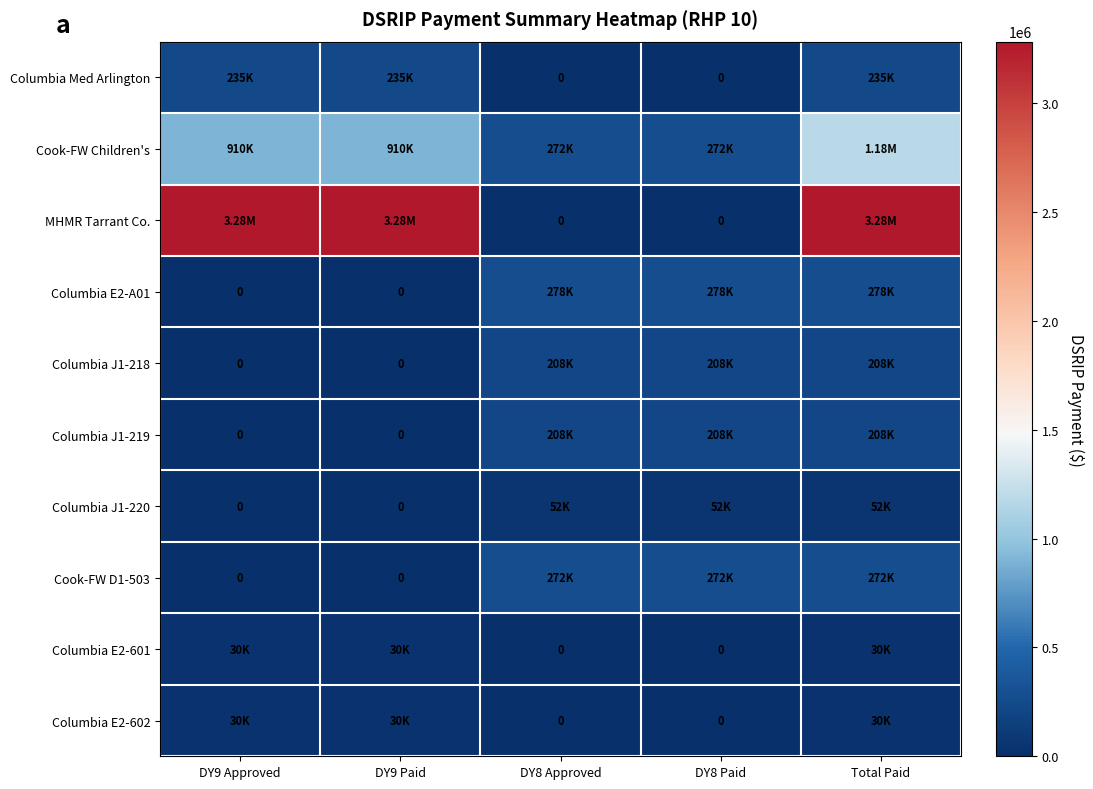

Is the value of Cook-FW D1-503 at DY9 Approved greater than the value of Columbia E2-602 at DY9 Paid?

No